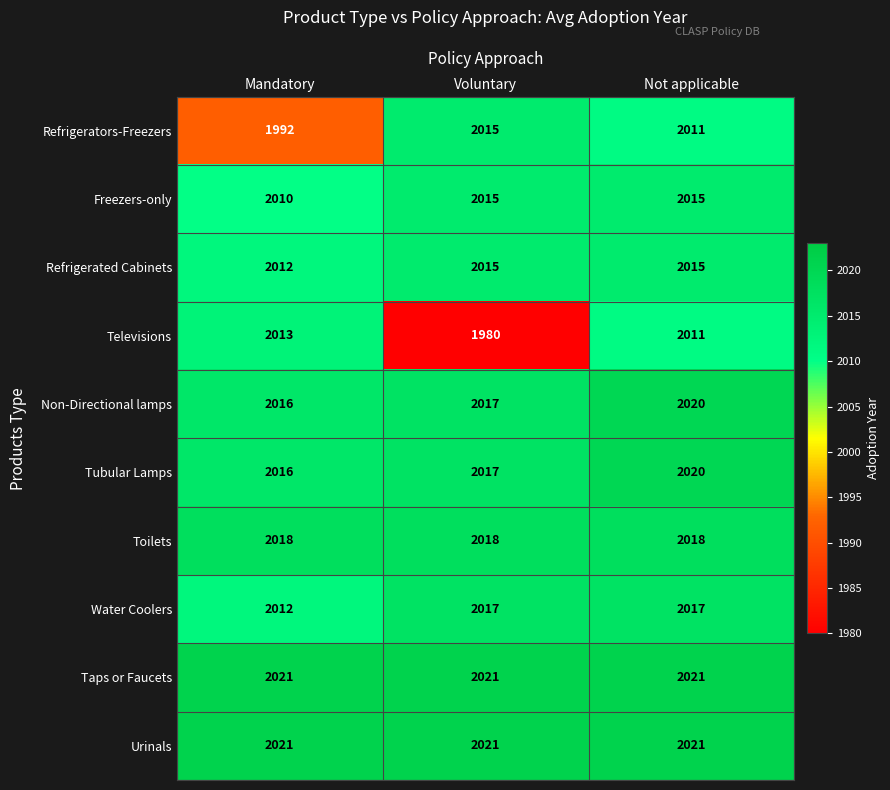

At which category is the sum across all series the highest?

Not applicable